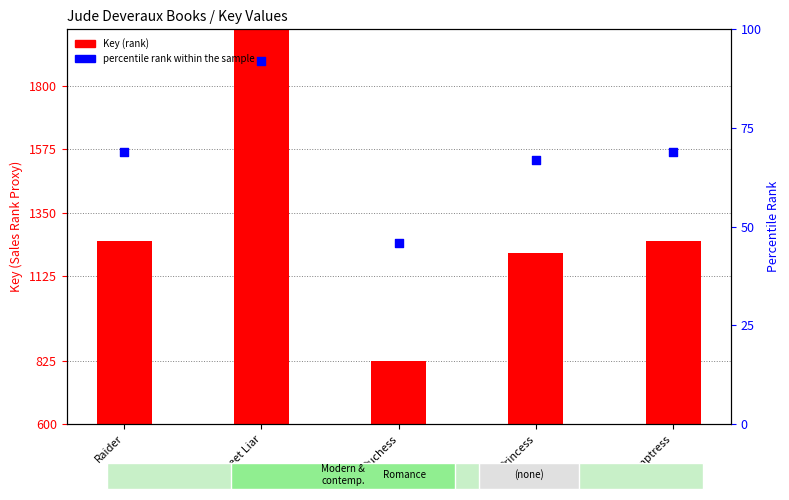

Which series has the largest Y range (max minus min)?

Key (rank)